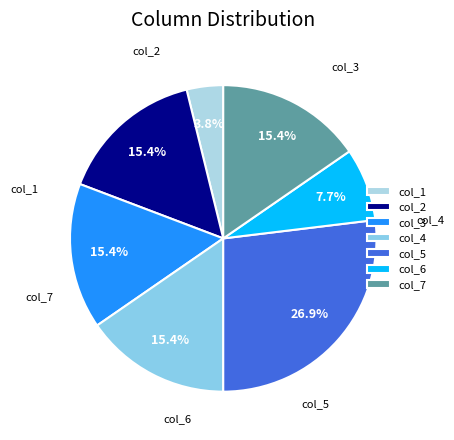

To the nearest percent, what is the combined percentage of col_4 and col_1?

19%